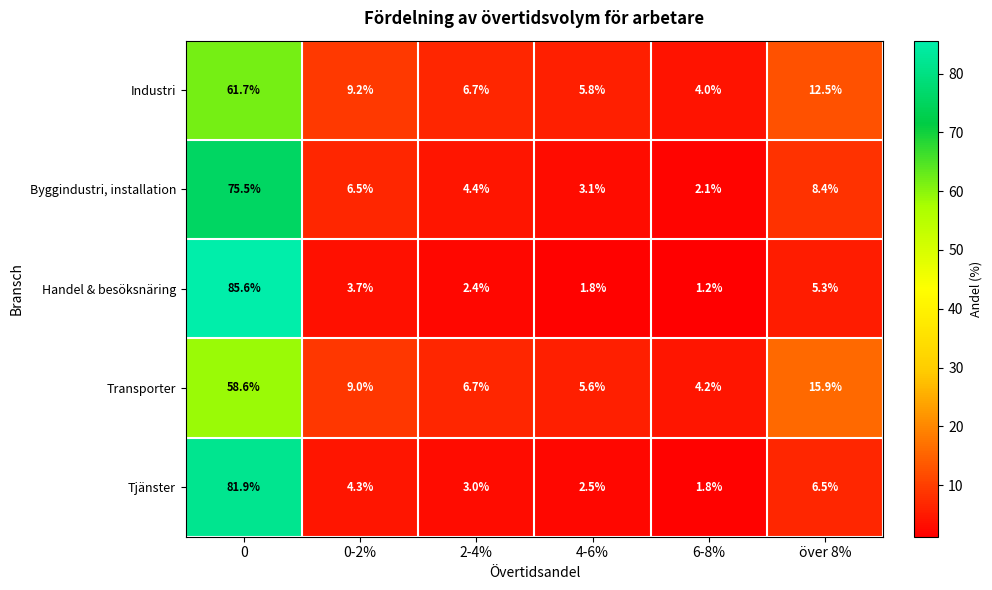

What is the minimum value shown in the chart?

1.2